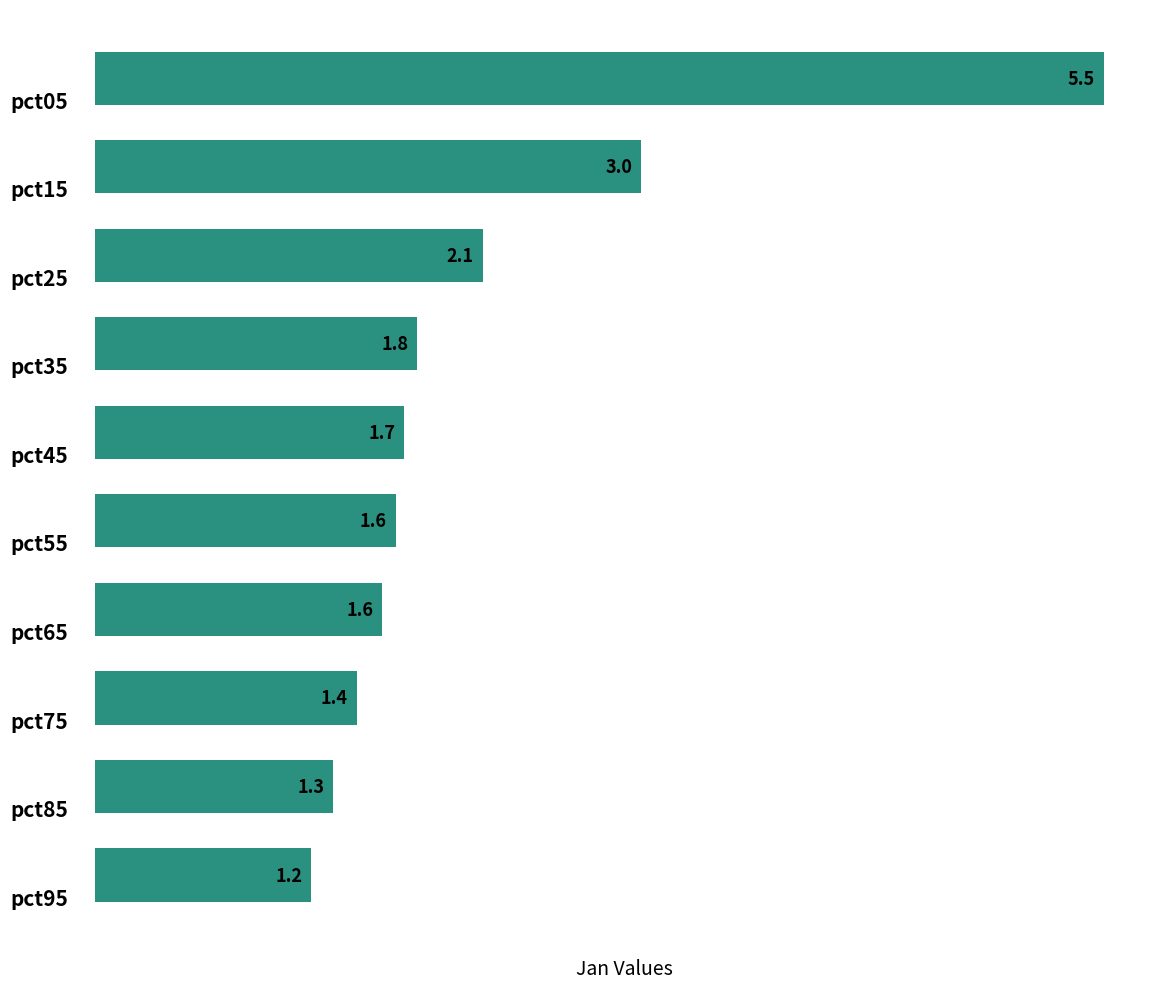

What is the value of the 4th bar from the top?

1.8